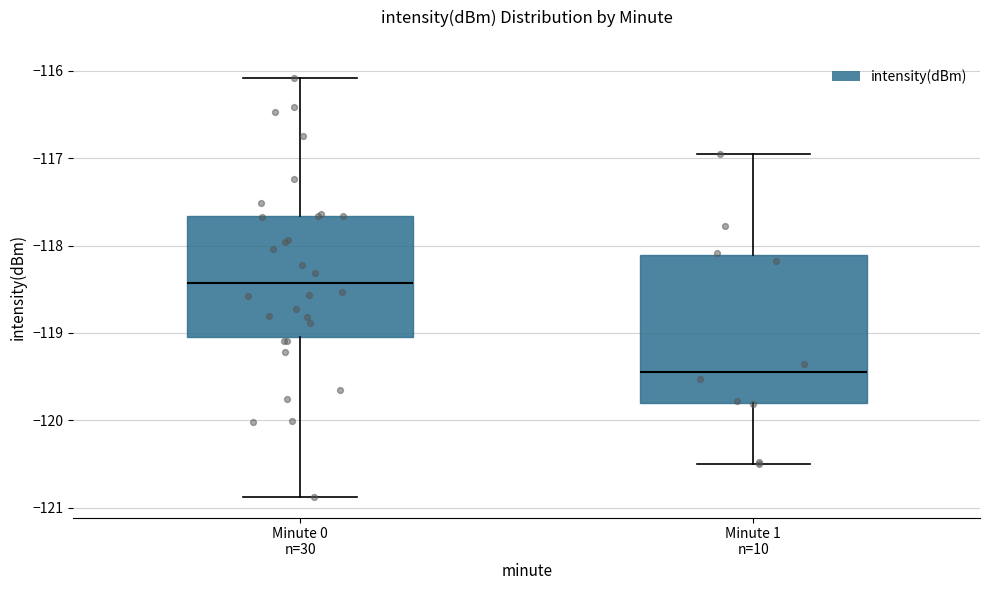

Reading left to right, transcribe this box plot: for each box, give where its median line is, the range the box spans, and where its two whiskers end, as read against the y-axis. The values are not printed on the chart, so give them approximately, as read against the axis.

Minute 0 n=30: median -118.4, box -119.0 to -117.7, whiskers -120.9 to -116.1
Minute 1 n=10: median -119.4, box -119.8 to -118.1, whiskers -120.5 to -117.0